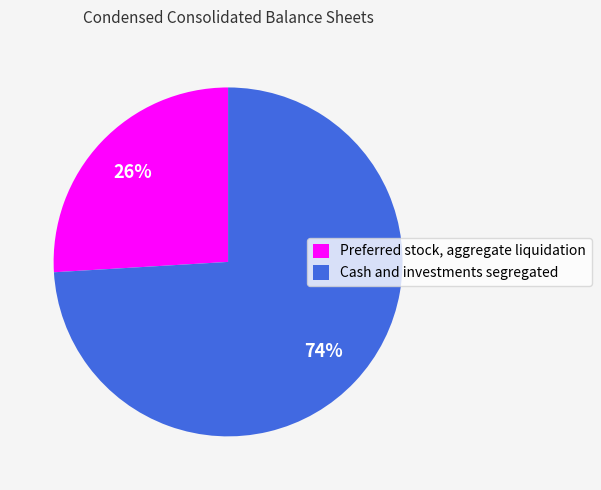

Which has a higher value, Preferred stock, aggregate liquidation or Cash and investments segregated?

Cash and investments segregated